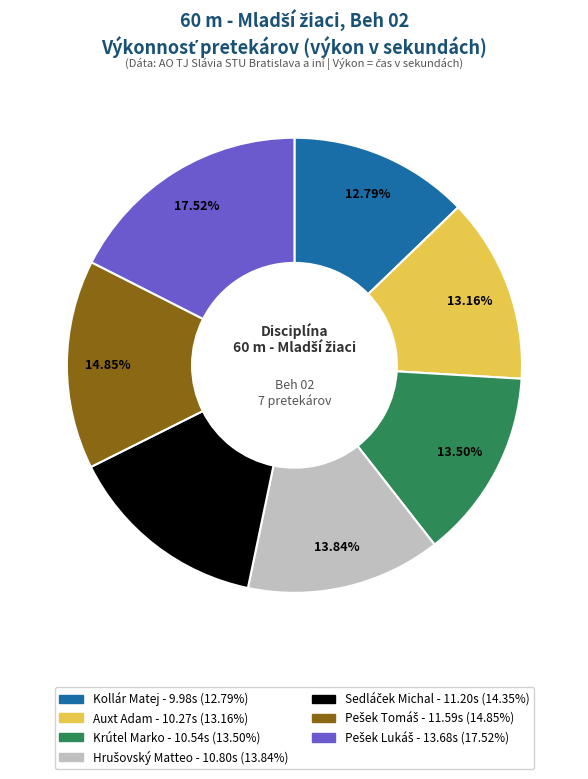

Does any single category account for the majority?

No